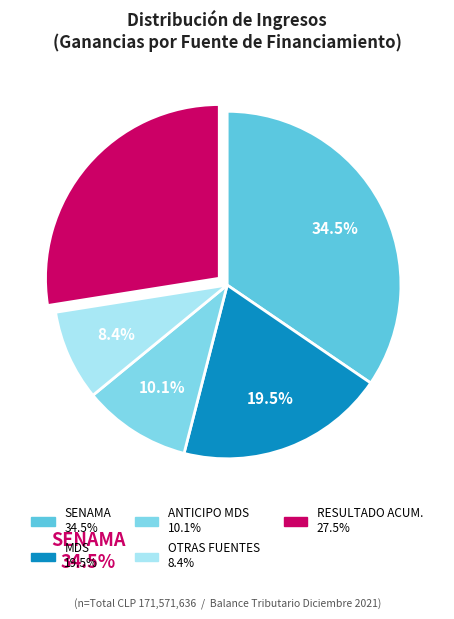

How many slices are in this pie chart?

5